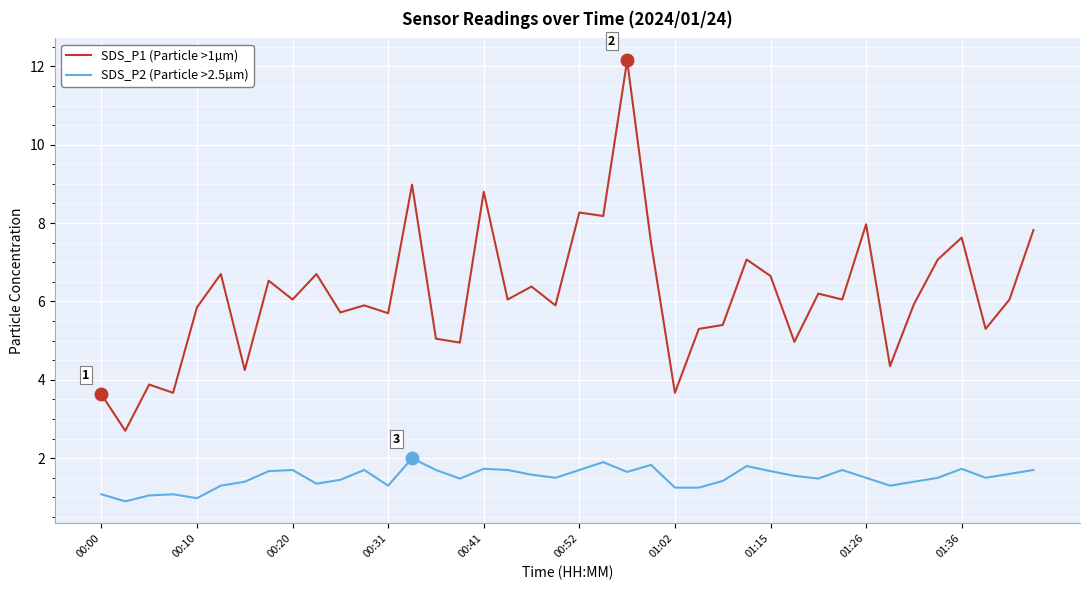

What is the minimum value for SDS_P1 (Particle >1µm)?

2.7